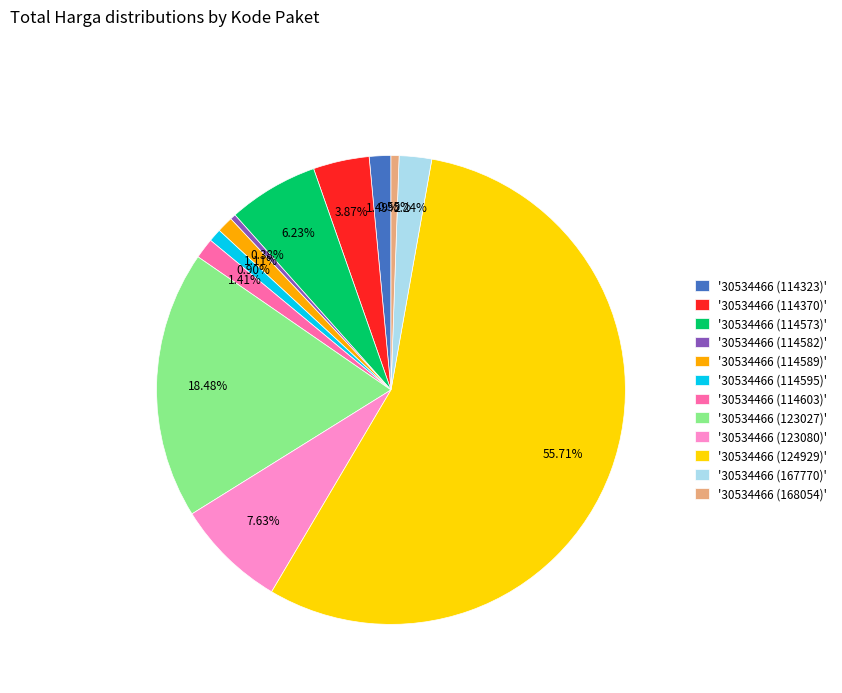

Does '30534466 (124929)' represent more than half of the total?

Yes